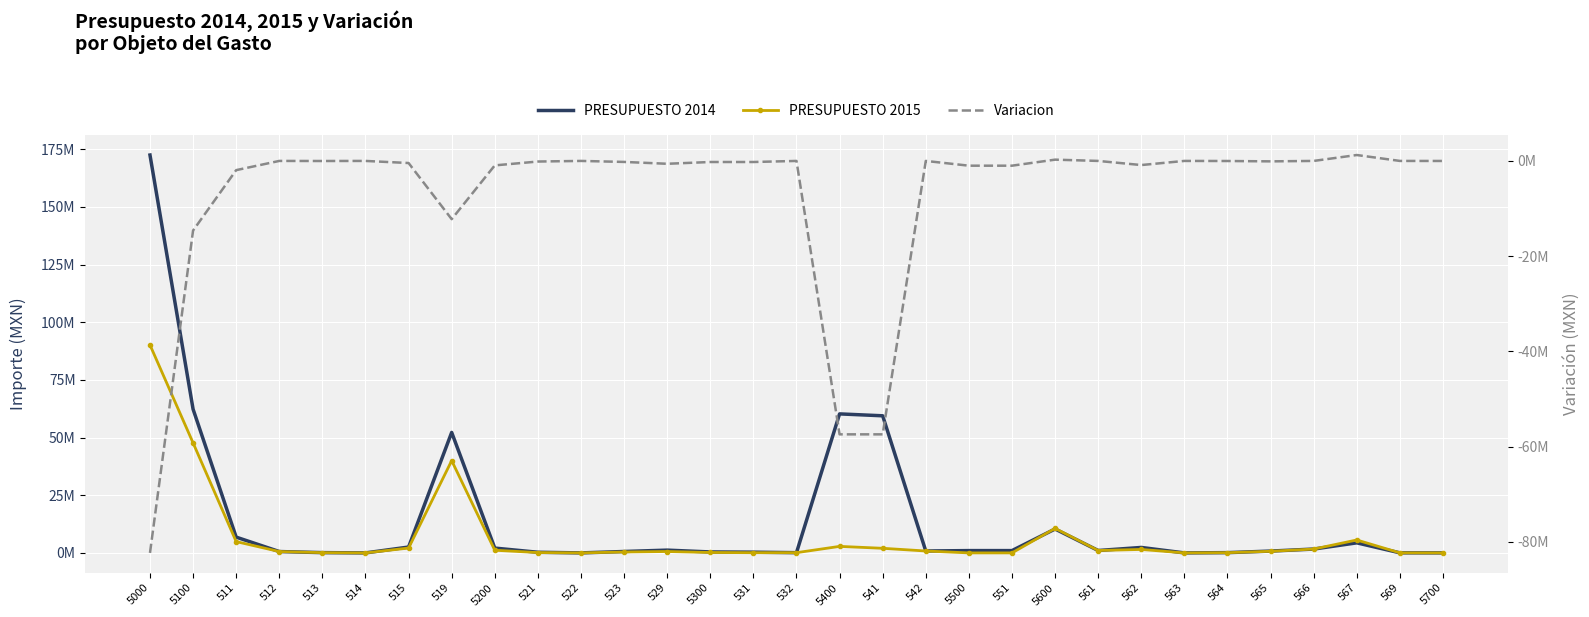

At which category is the sum across all series the highest?

5000